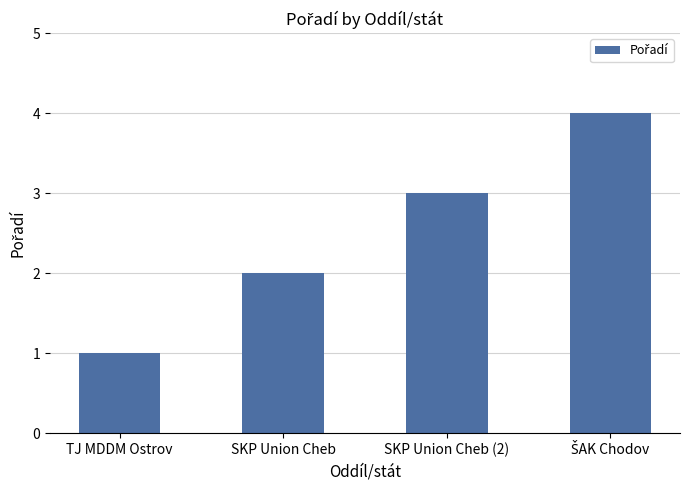

What is the label of the 3rd bar from the right?

SKP Union Cheb